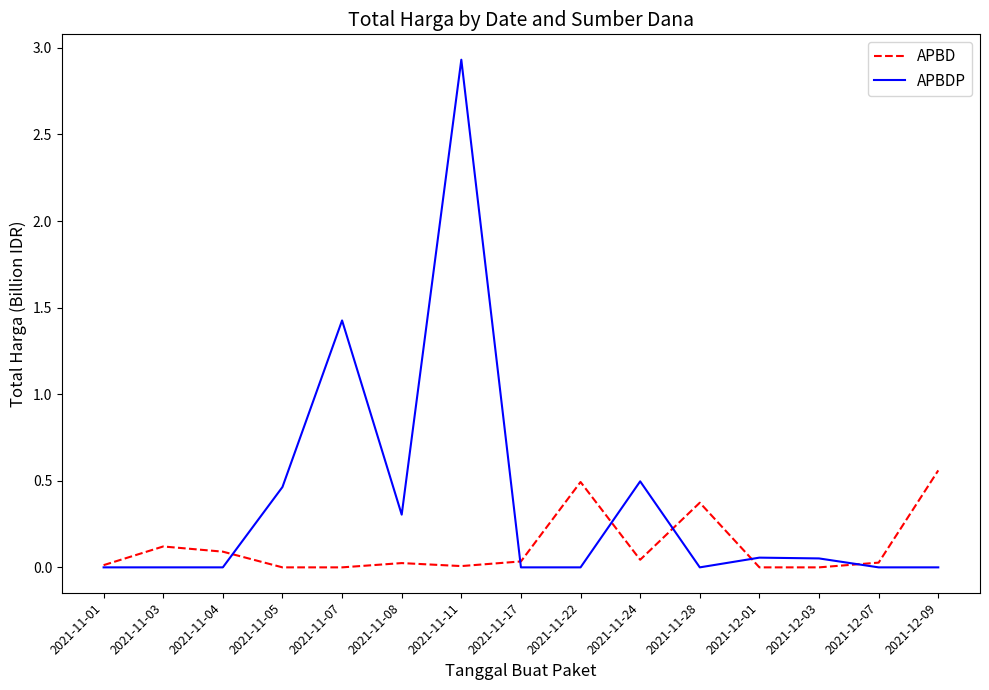

Rank the series by their maximum value, from lowest to highest.

APBD, APBDP